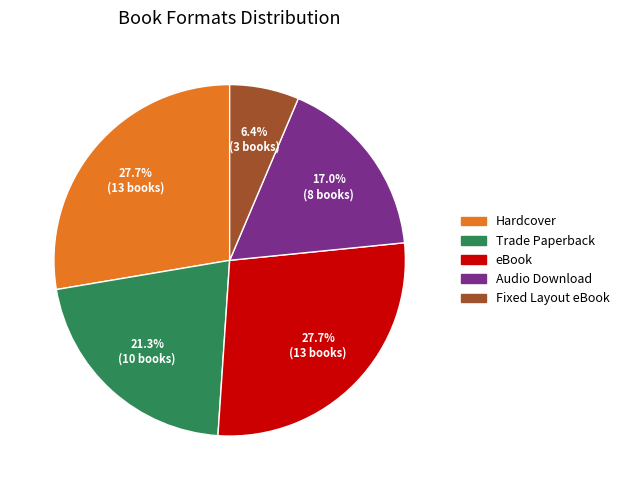

Which category has the smallest portion of the pie?

Fixed Layout eBook